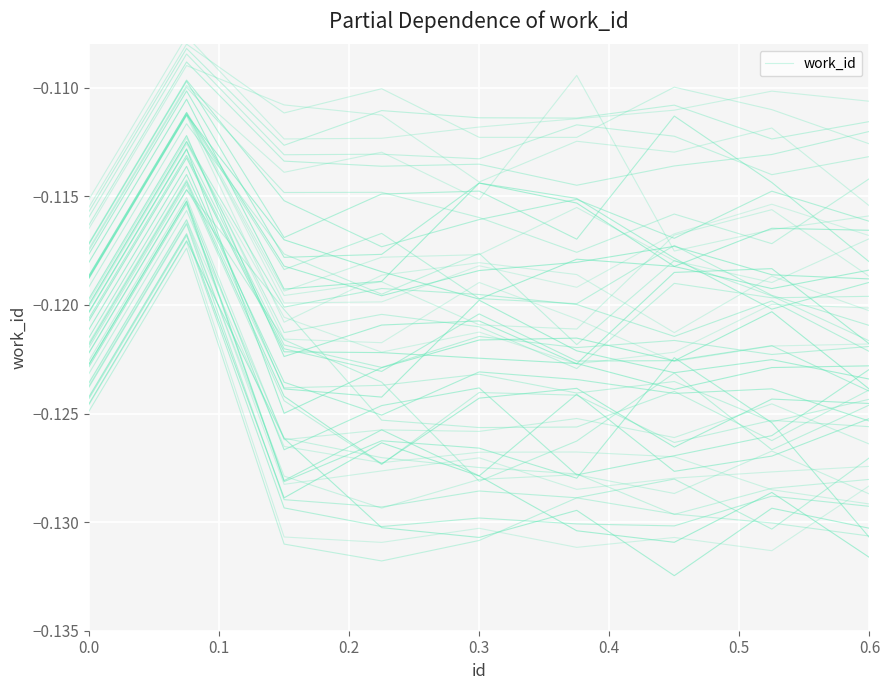

What is the approximate value at 0.6?

-0.1